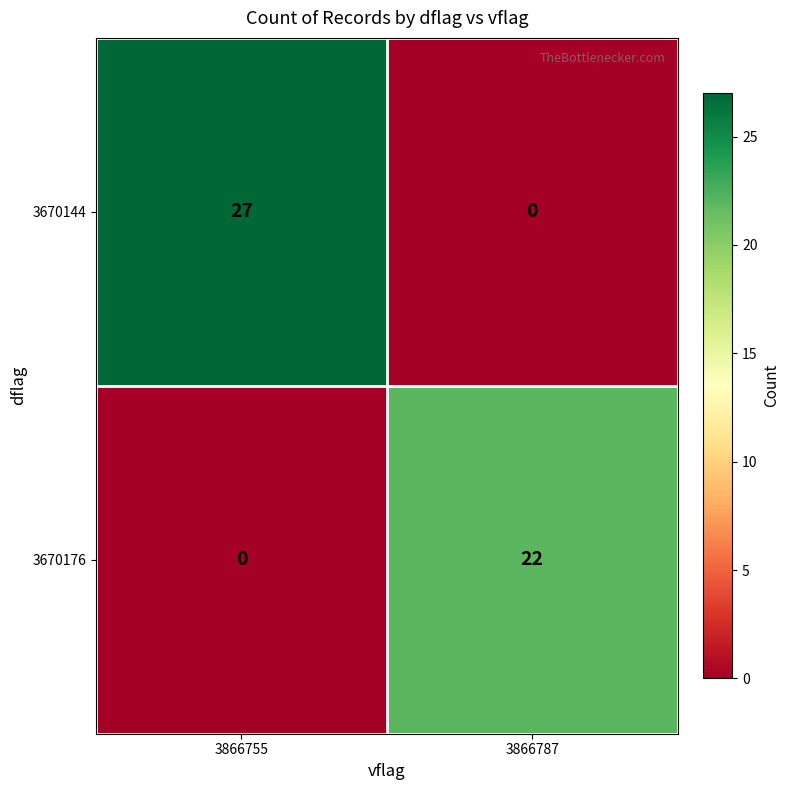

Rank the series by their average value, from highest to lowest.

3670144, 3670176